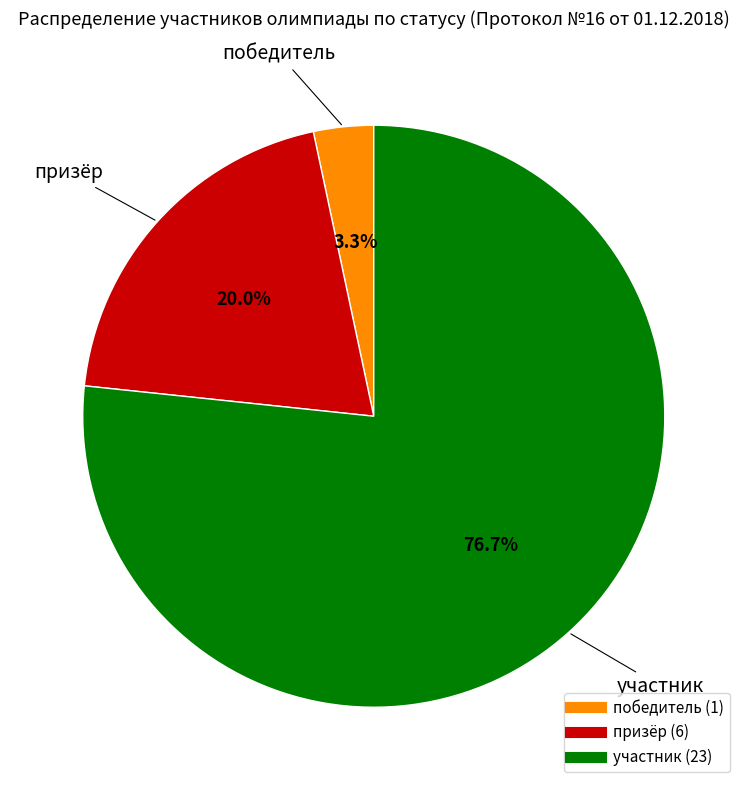

Which category has the biggest portion of the pie?

участник